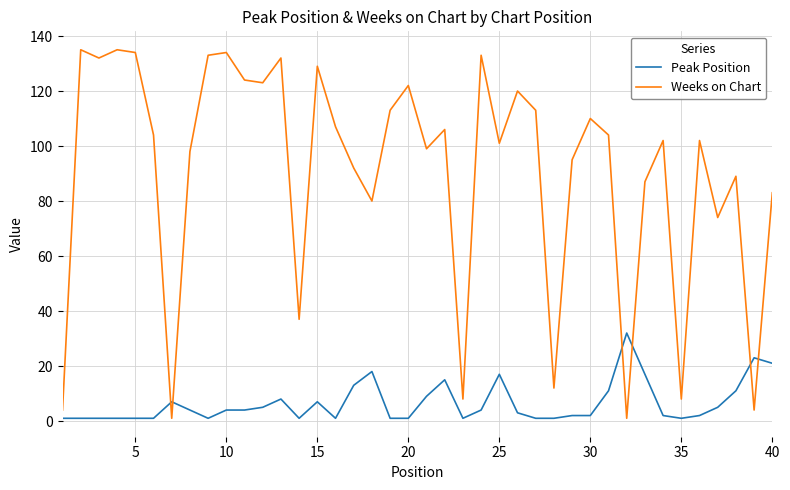

In Weeks on Chart, how many points are higher than both neighbors (excluding endpoints)?

13